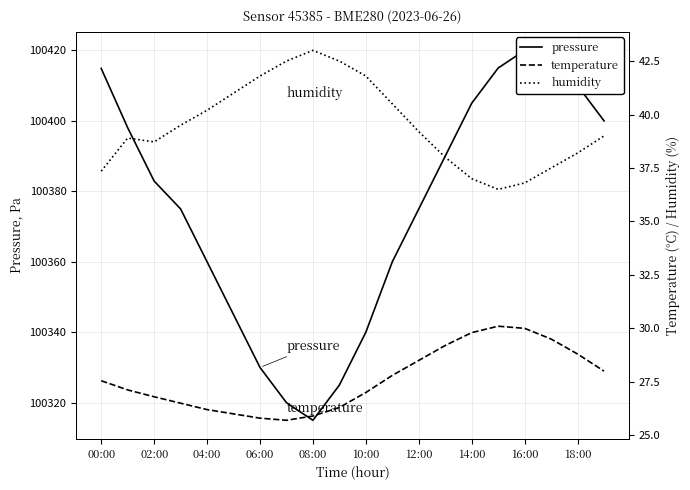

At which category does the chart reach its peak across all series?

16:00